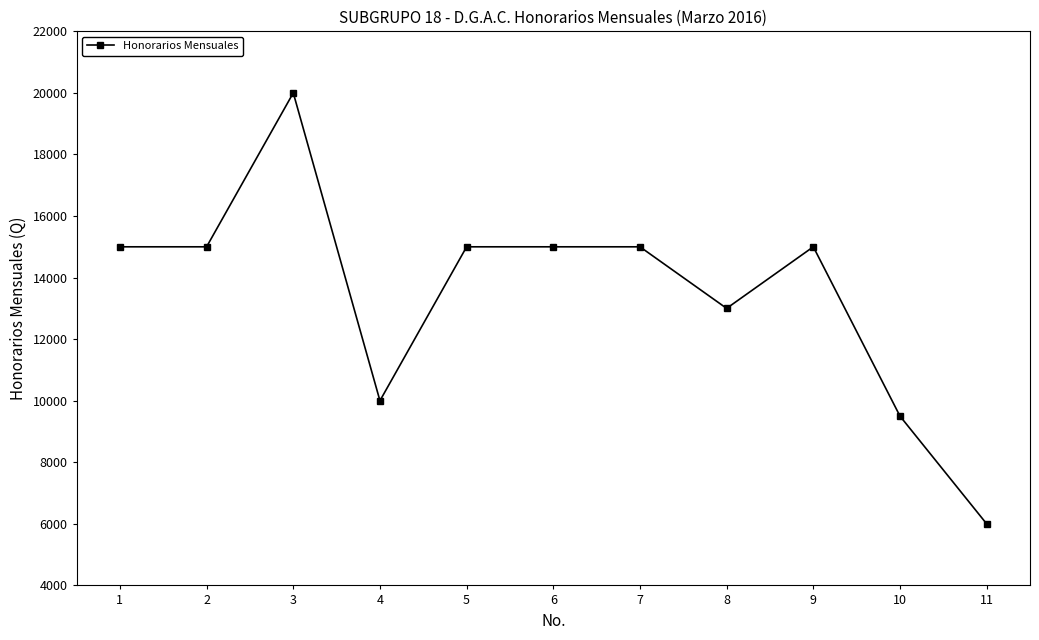

What is the value of the 2nd point from the left?

15000